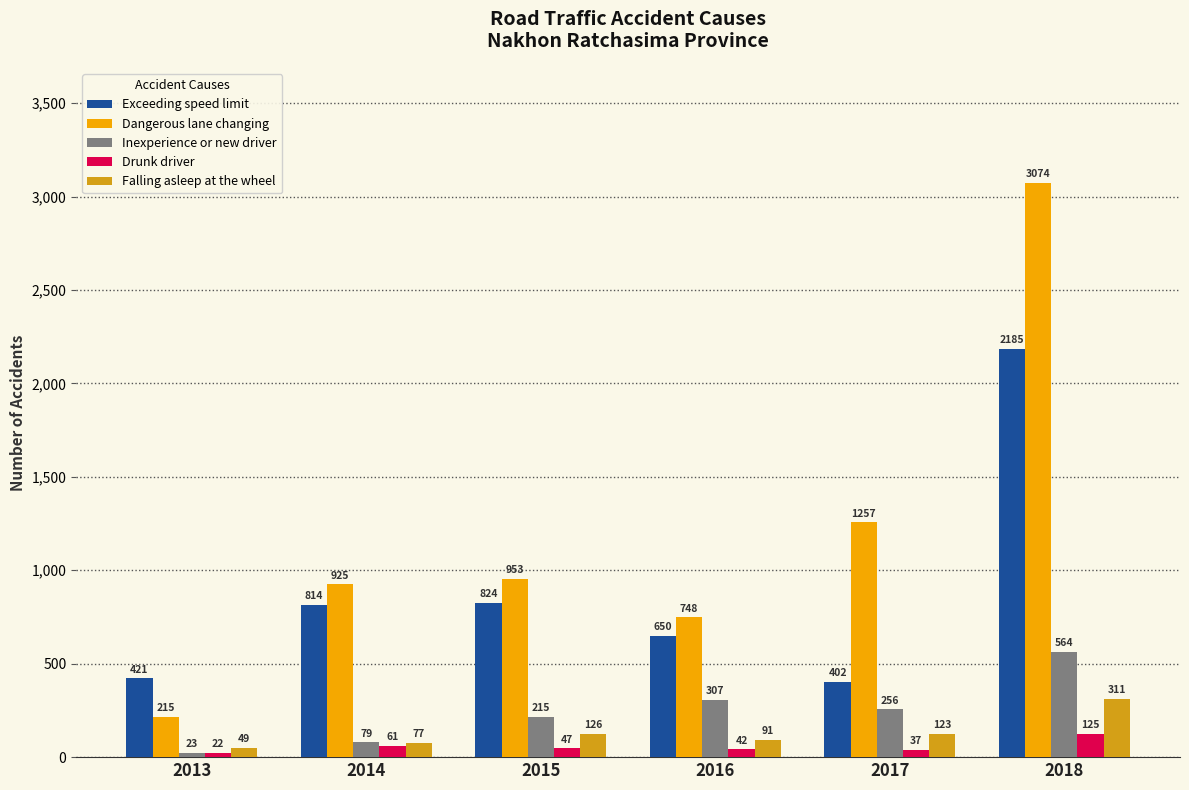

What is the spread (max minus min) of values at 2014?

864